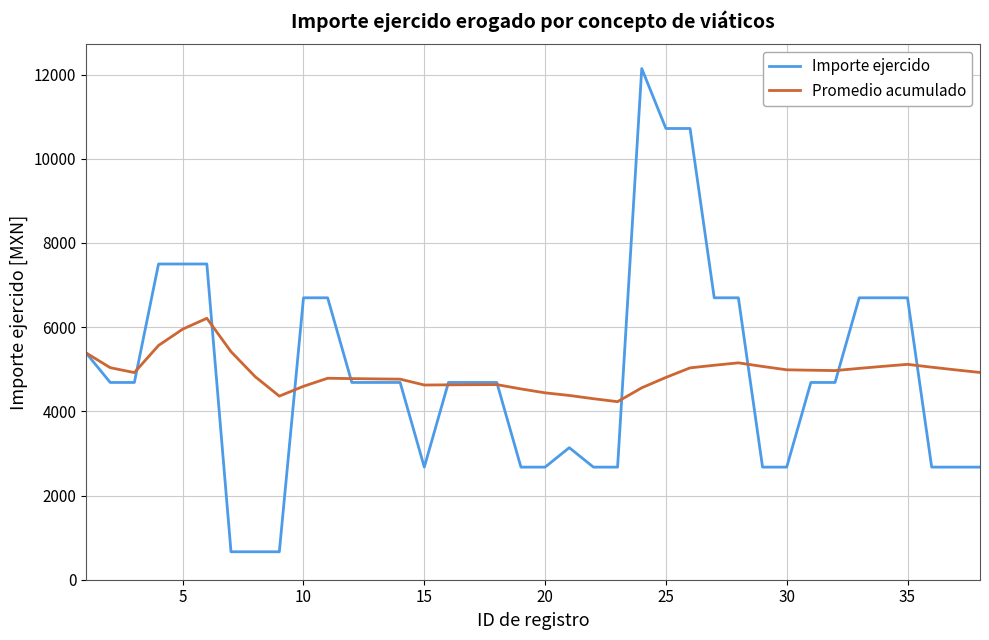

Which series ends up on top after the final intersection of Importe ejercido and Promedio acumulado?

Promedio acumulado